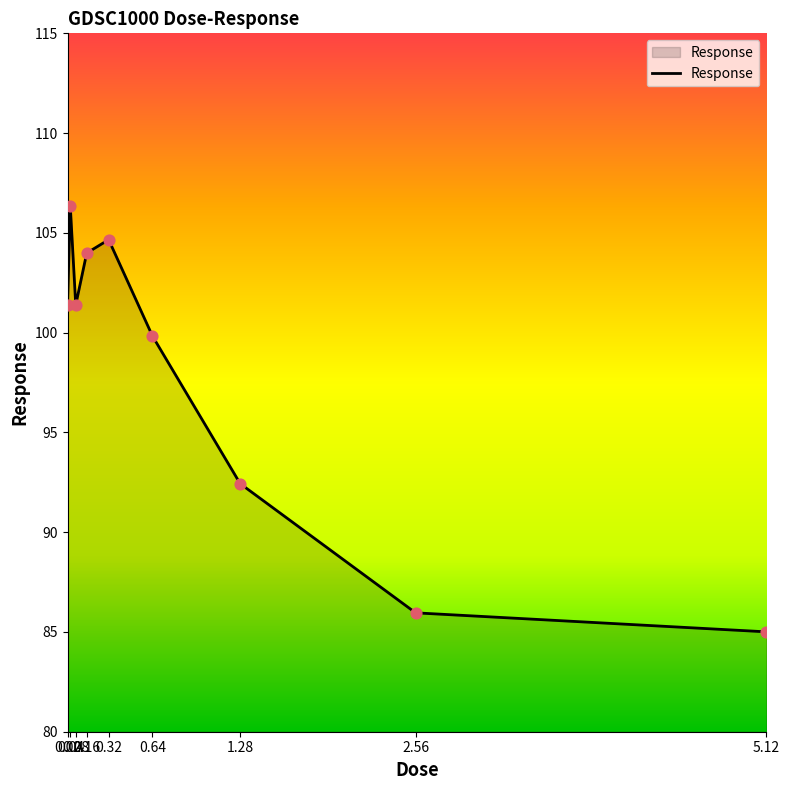

Between 0.32 and 0.64, which is larger?

0.32